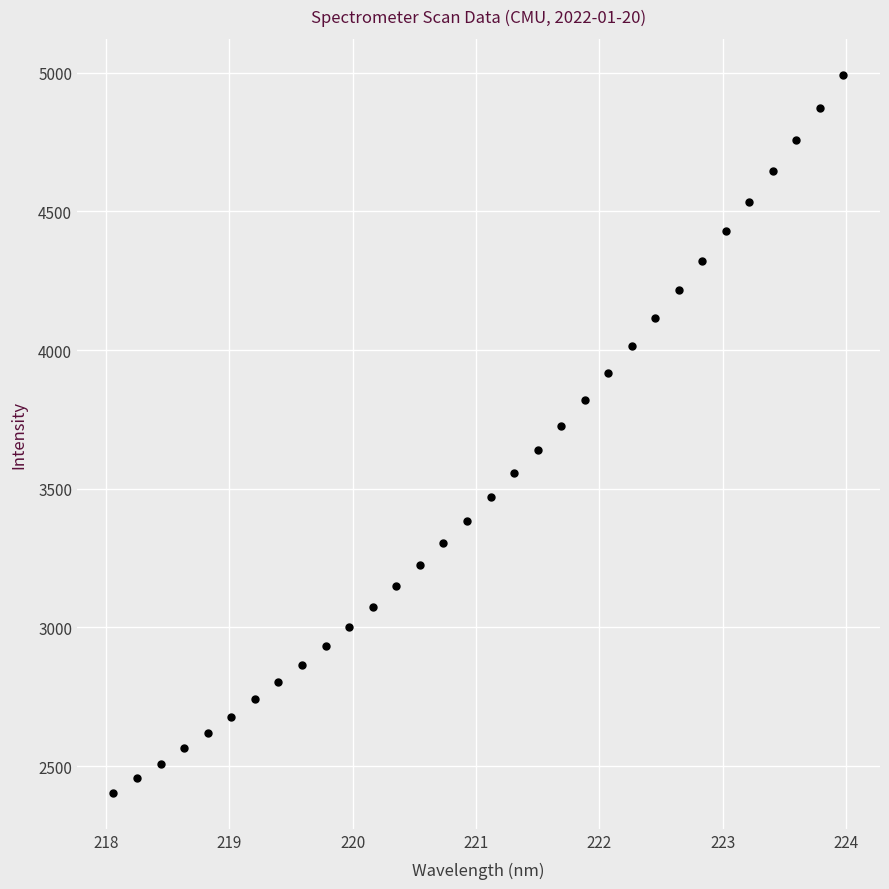

What is the range of Y values (max minus min)?

2588.1